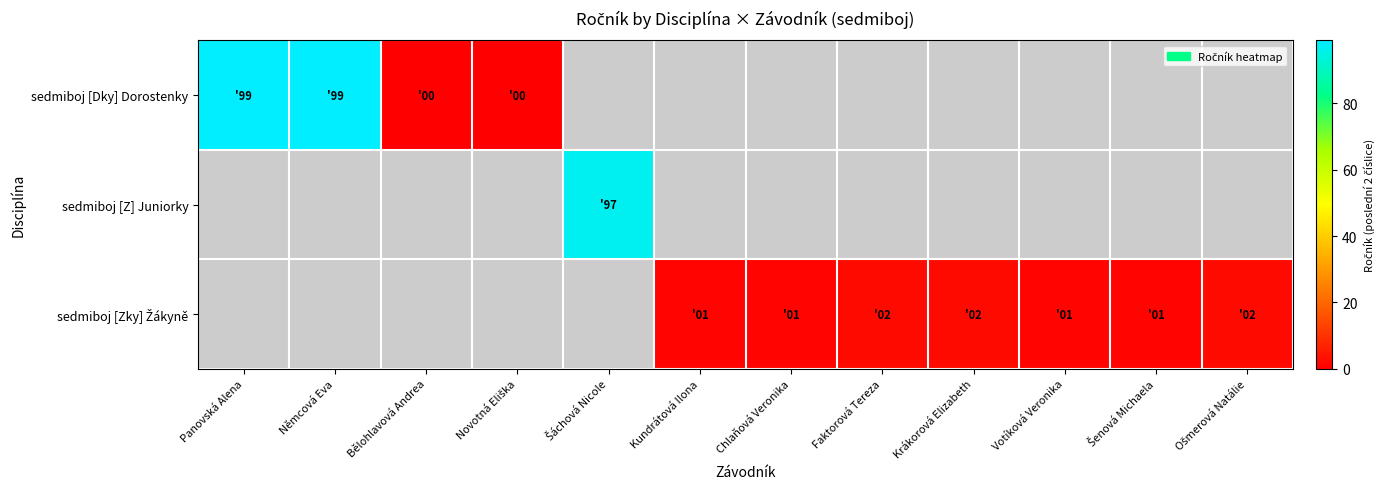

Is the value of sedmiboj [Dky] Dorostenky at Panovská Alena greater than the value of sedmiboj [Z] Juniorky at Ošmerová Natálie?

No